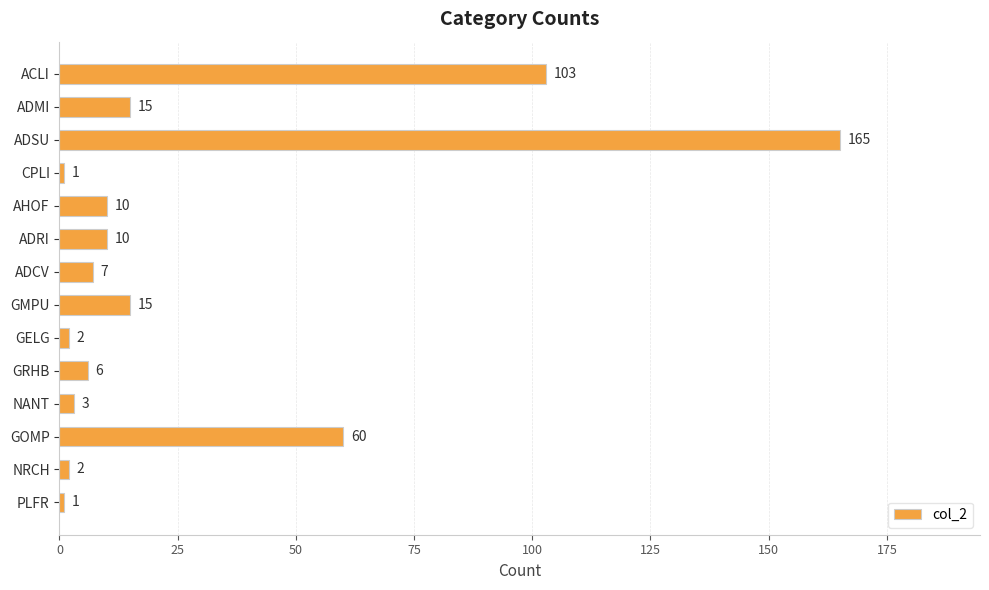

Approximately how many times larger is the value at ADCV compared to GMPU?

0.5